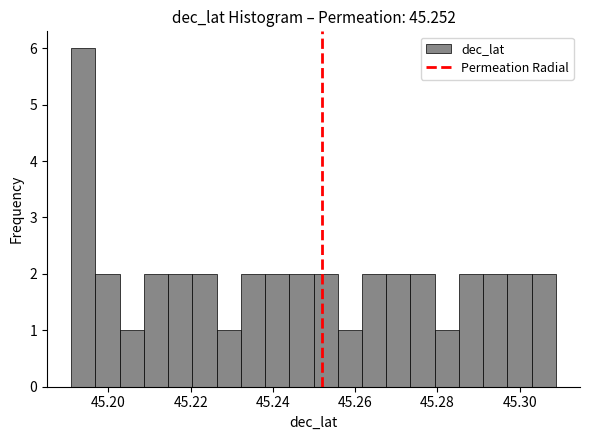

Around what value on the x-axis is the tallest bar? Give the approximate position of its centre, as read against the axis.

45.194